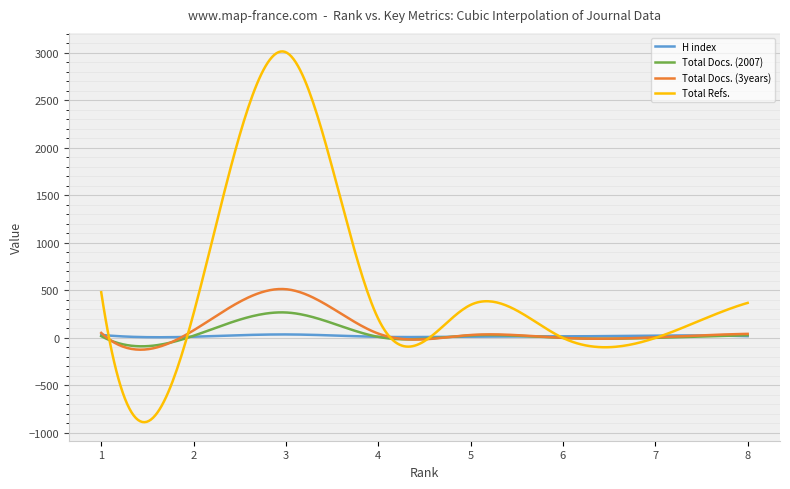

List the series in order of their peak value, lowest first.

H index, Total Docs. (2007), Total Docs. (3years), Total Refs.